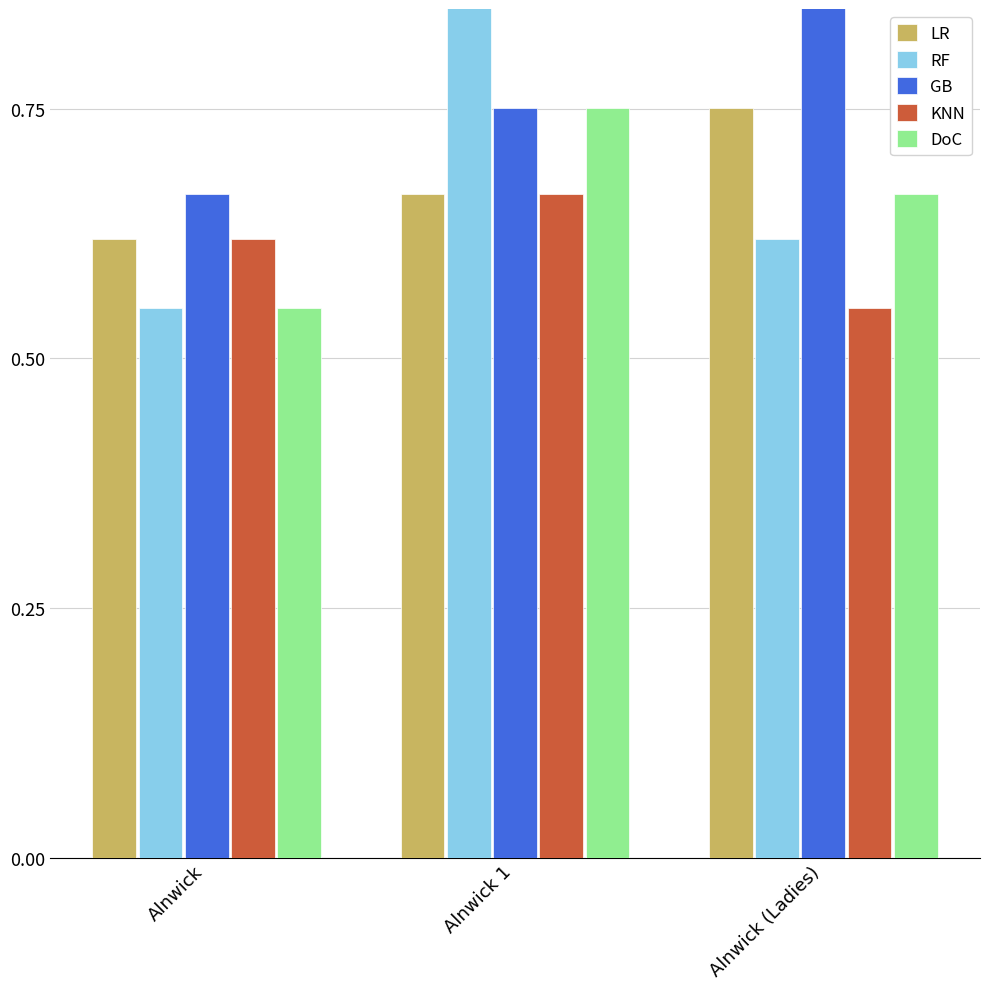

What are all the series names shown in the legend?

LR, RF, GB, KNN, DoC